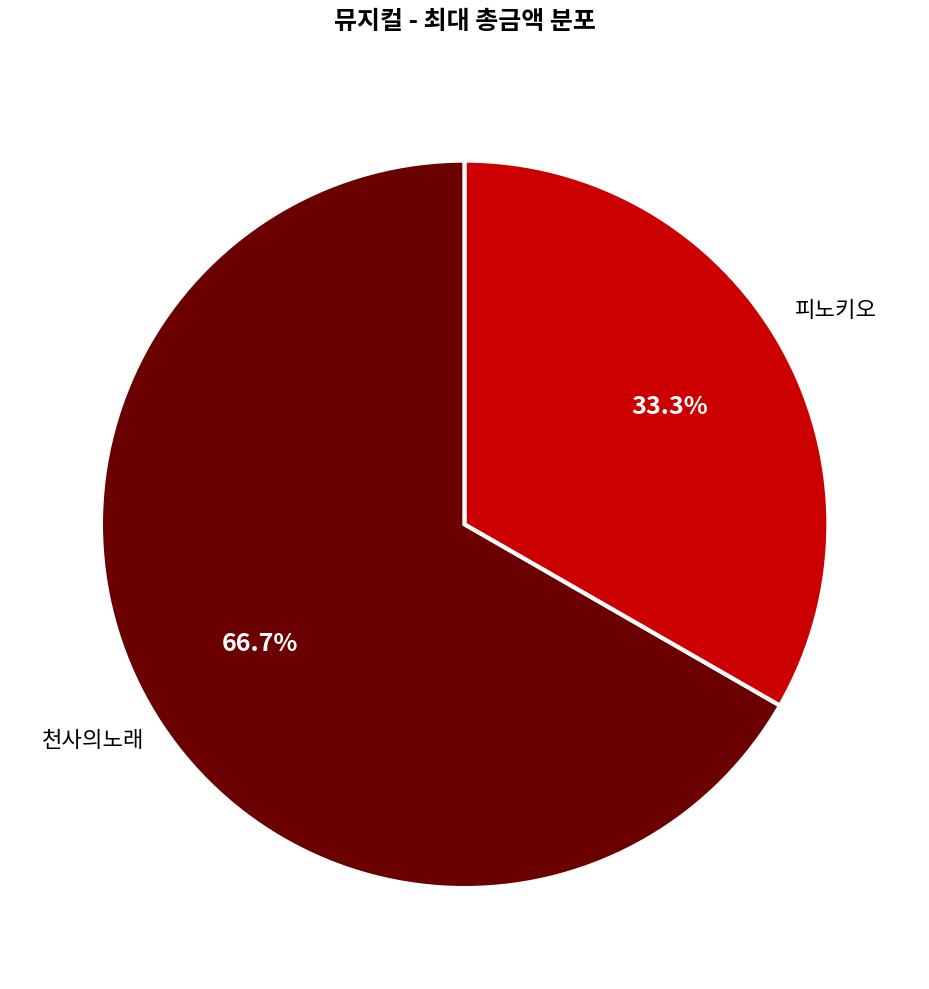

Rank the categories by value from lowest to highest.

피노키오, 천사의노래